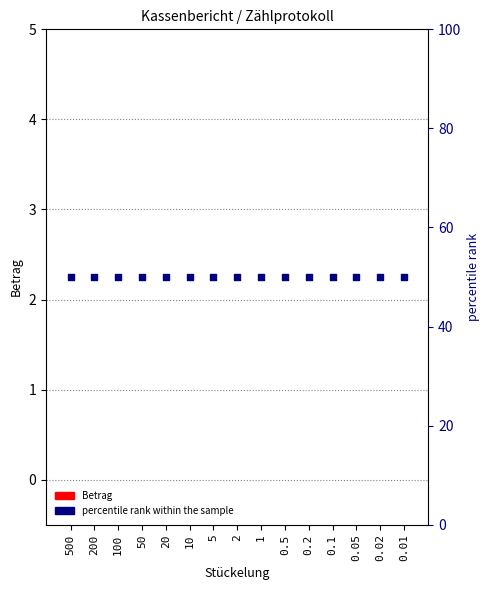

At how many categories does at least one series exceed 47?

15